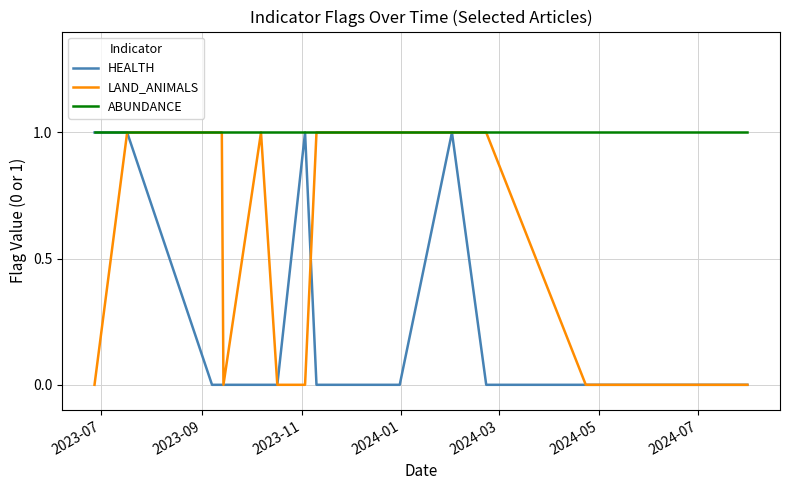

What are all the series names shown in the legend?

HEALTH, LAND_ANIMALS, ABUNDANCE